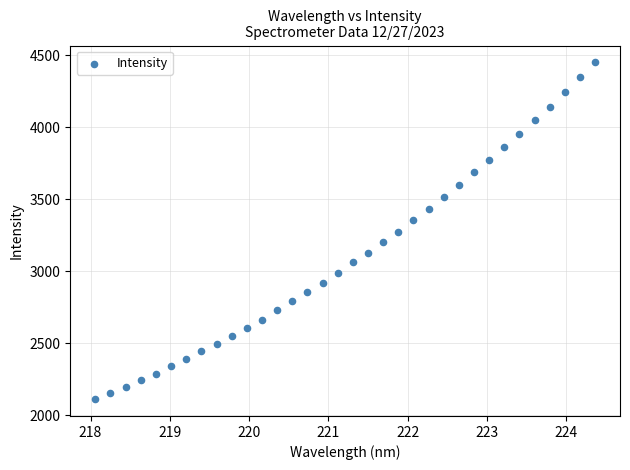

What is the range of X values (max minus min)?

6.3